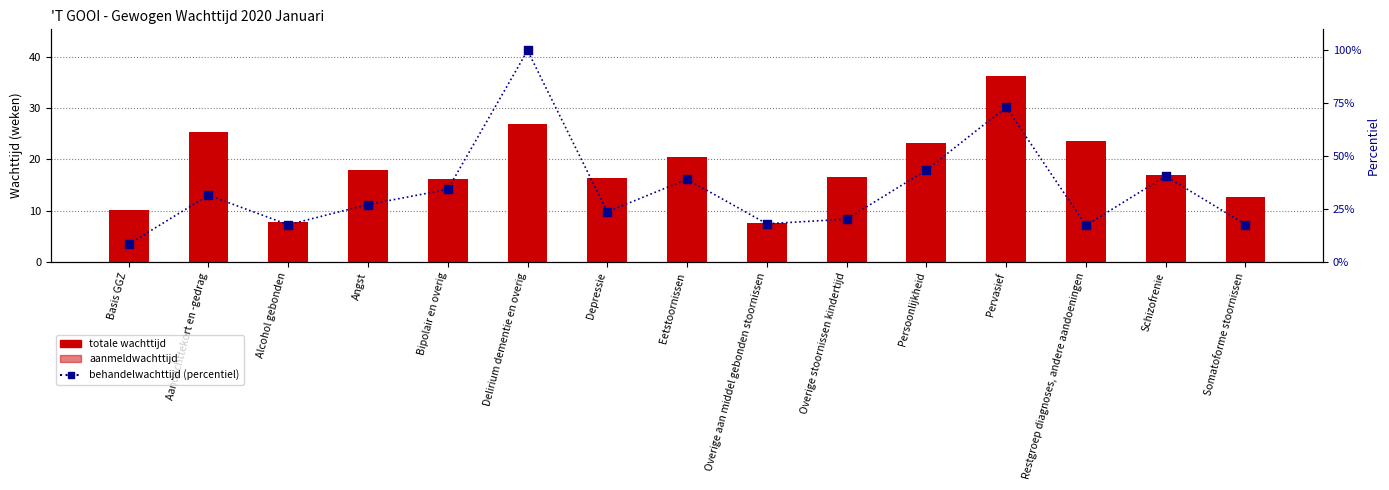

Is the value of behandelwachttijd (percentiel) at Somatoforme stoornissen greater than the value of aanmeldwachttijd at Basis GGZ?

Yes